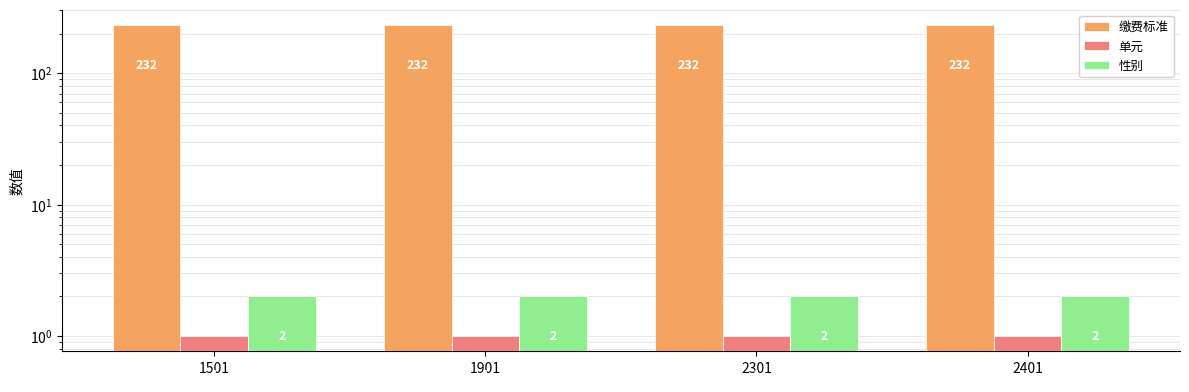

At which category is the sum across all series the highest?

1501